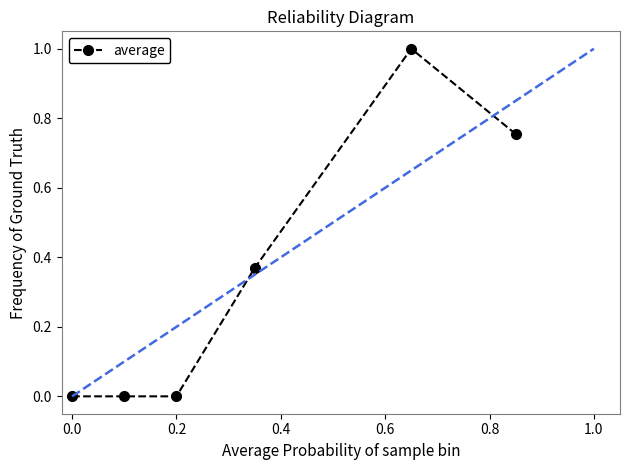

What is the difference between the maximum and second lowest values?

1.0